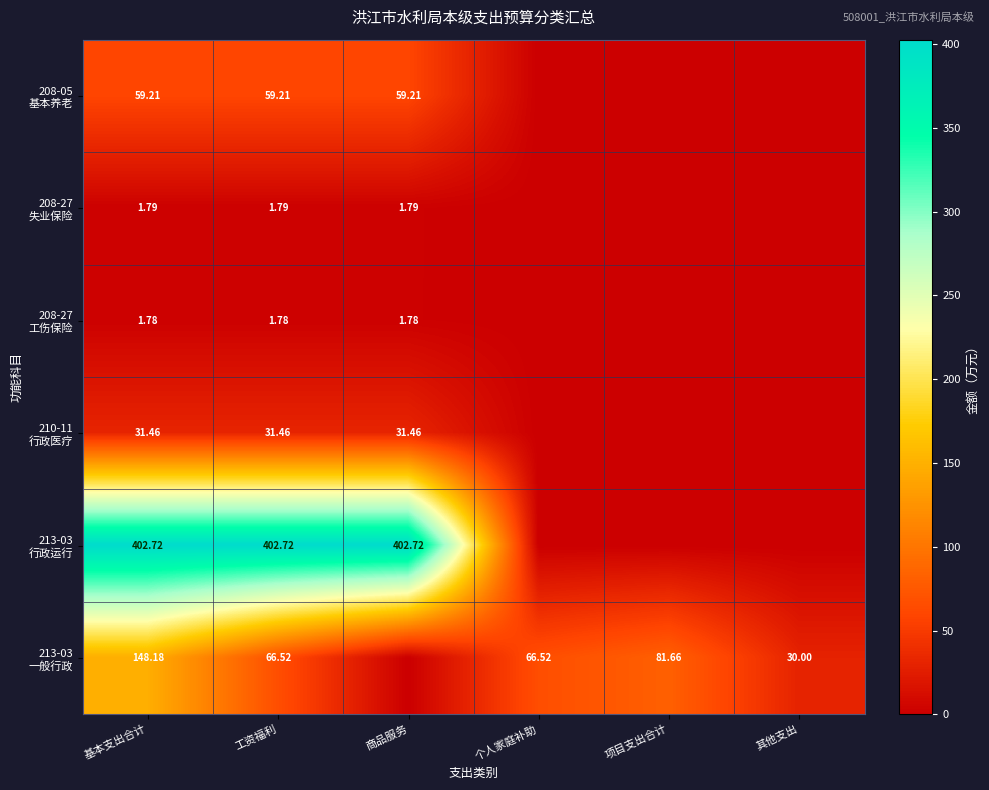

How many positive values does the 208-27 失业保险 series have?

3